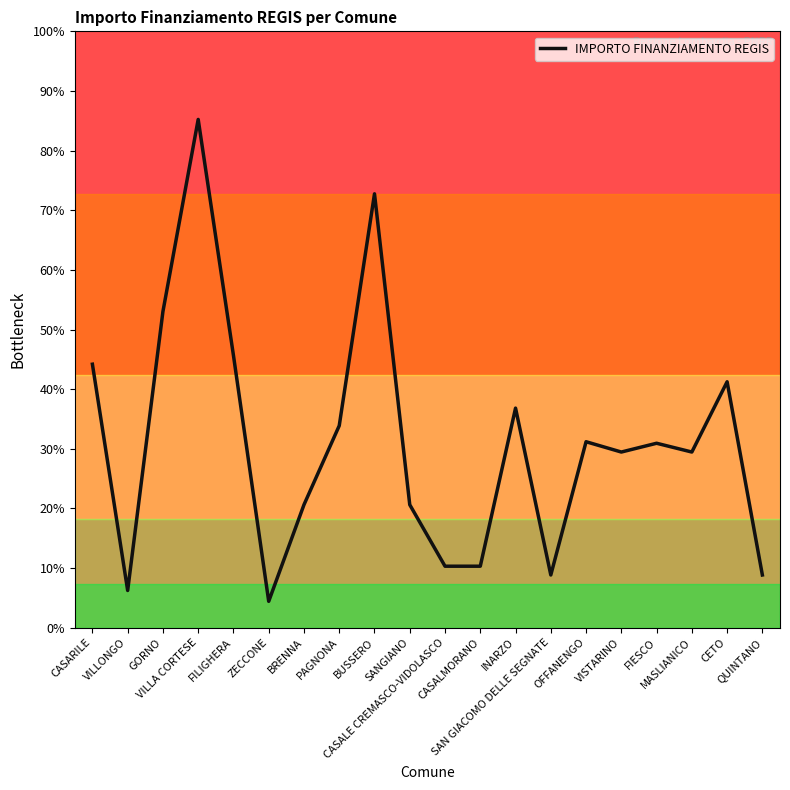

Does the chart display data point markers on the line(s)?

No